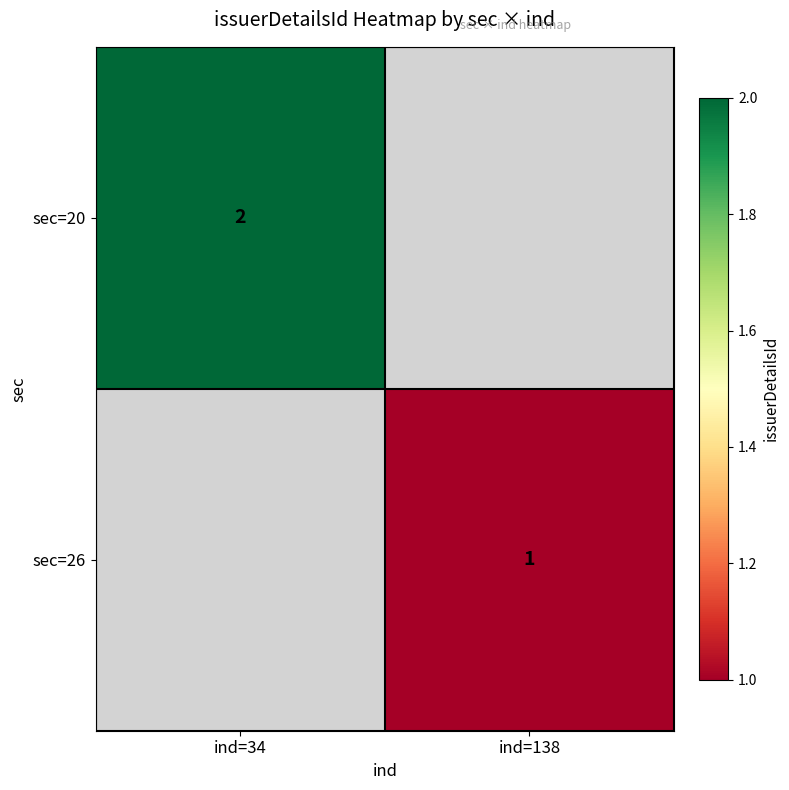

True or false: sec=20 has a value of 2 at ind=34.

True